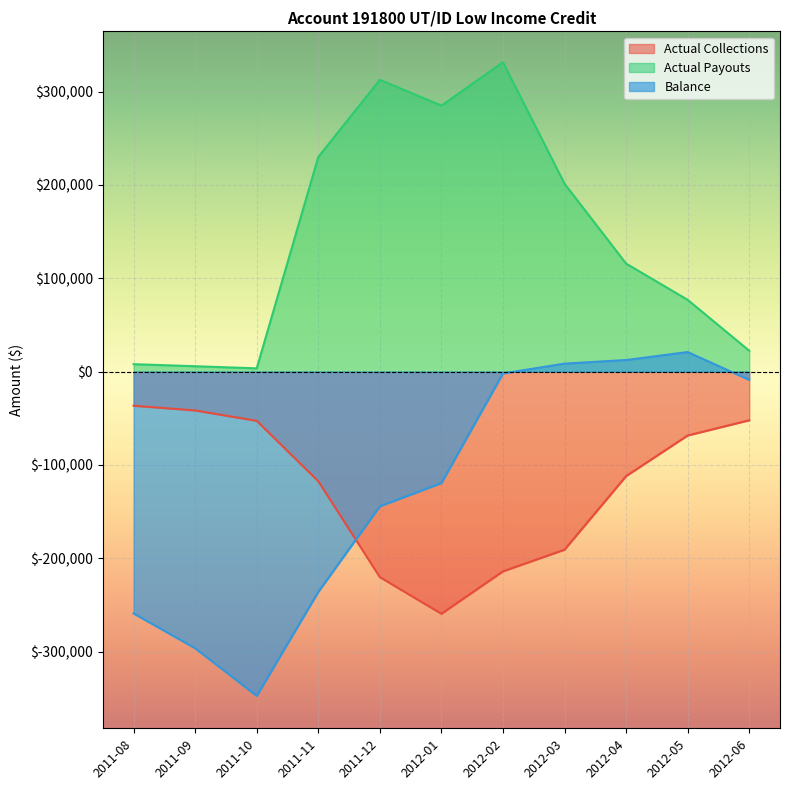

Where does the Actual Payouts series first go above 115755?

2011-11